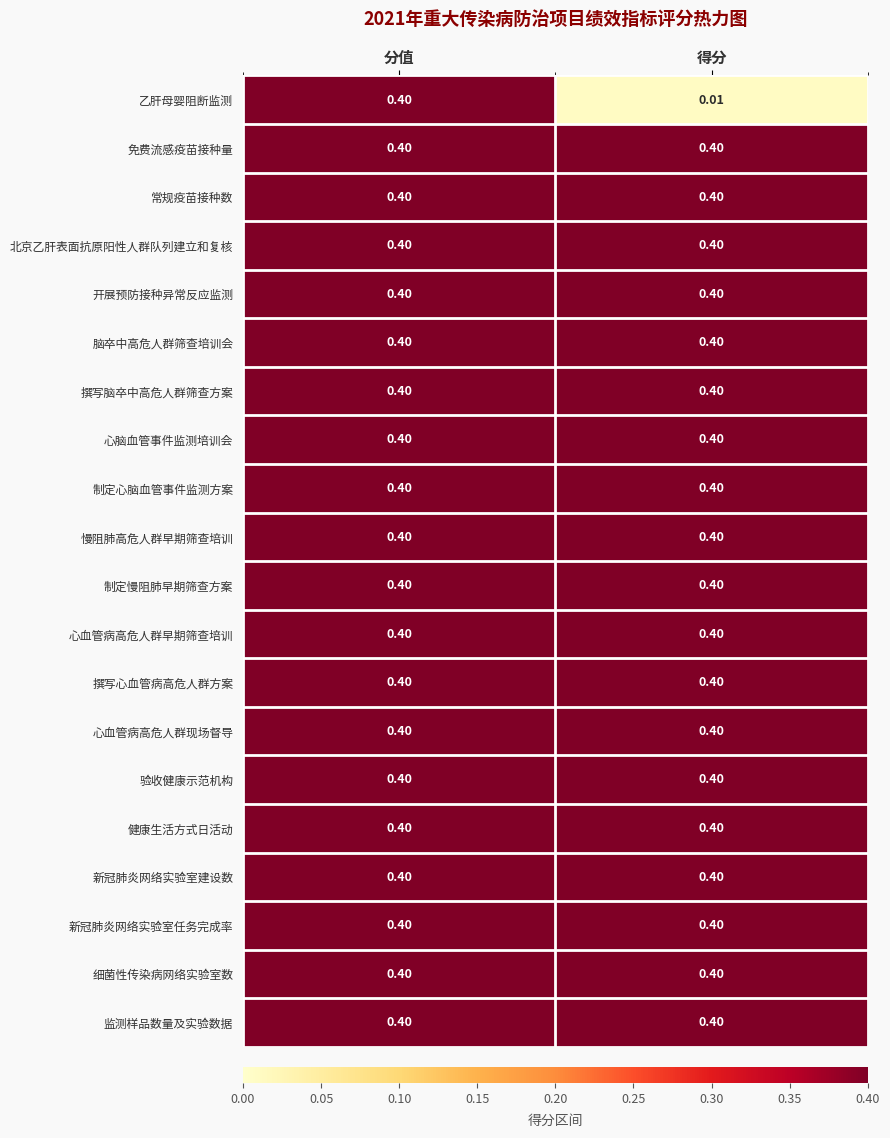

Which series has the widest spread of values?

乙肝母婴阻断监测